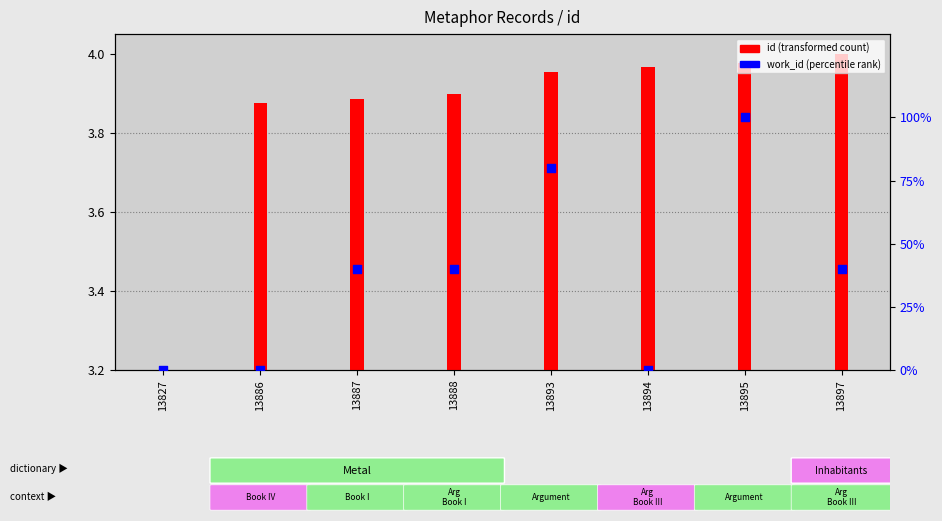

Between 13886 and 13893, which is larger?

13893